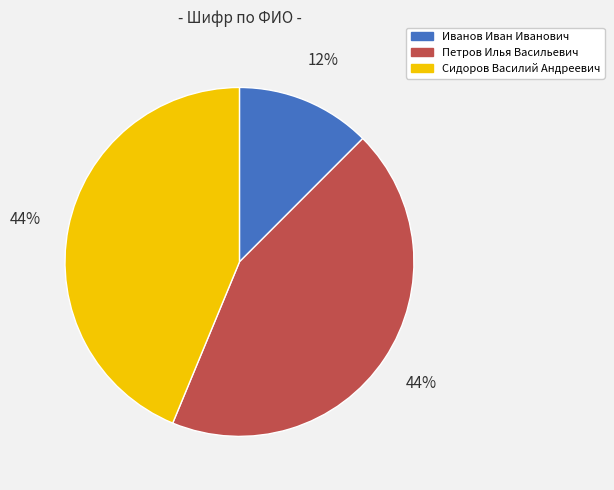

To the nearest percent, what is the average slice percentage?

33%